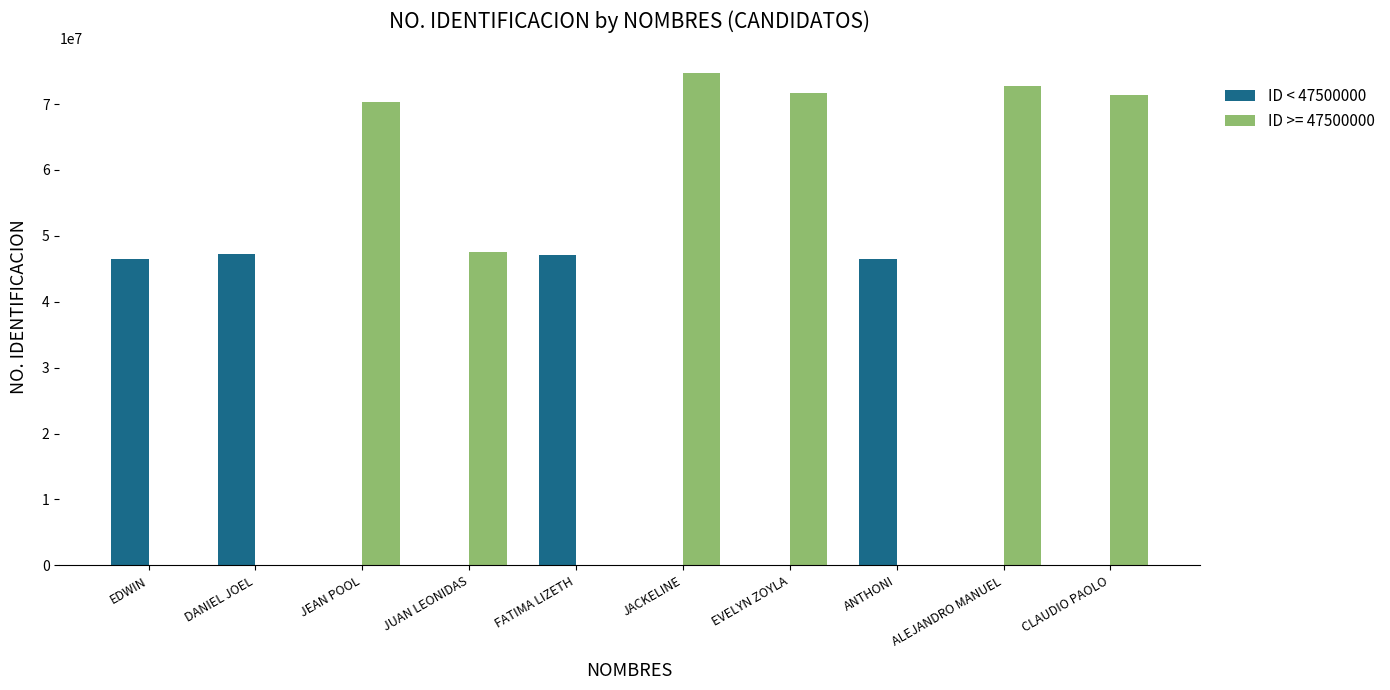

Which label corresponds to the largest value in the chart?

JACKELINE